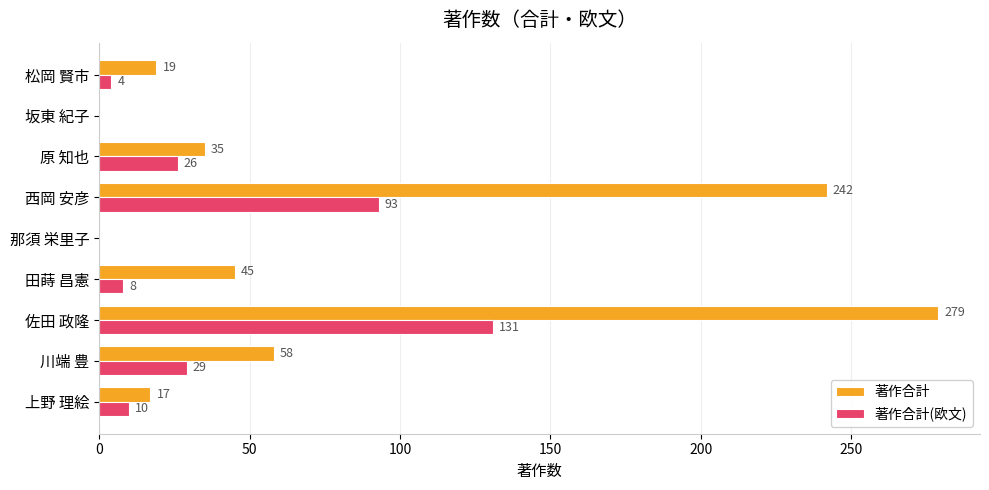

Count the number of categories in the chart.

9